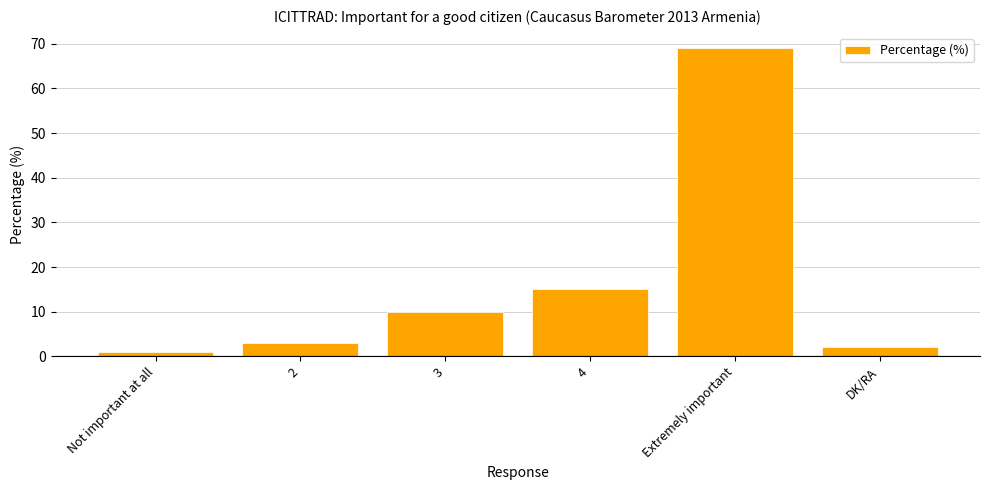

Rank the categories by value from lowest to highest.

Not important at all, DK/RA, 2, 3, 4, Extremely important